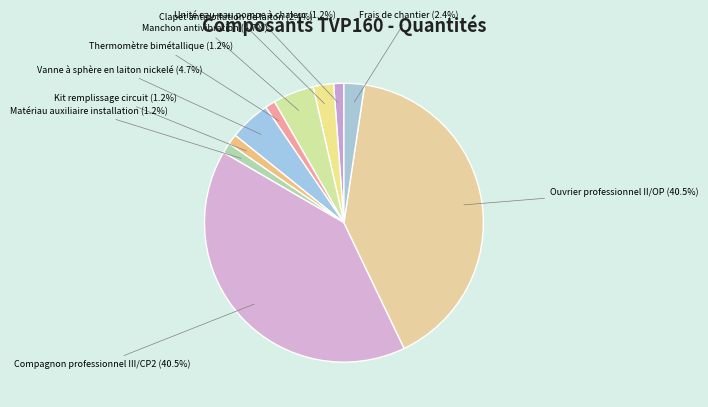

Approximately how many times larger is the value at Clapet antipollution de laiton compared to Matériau auxiliaire installation?

2.0